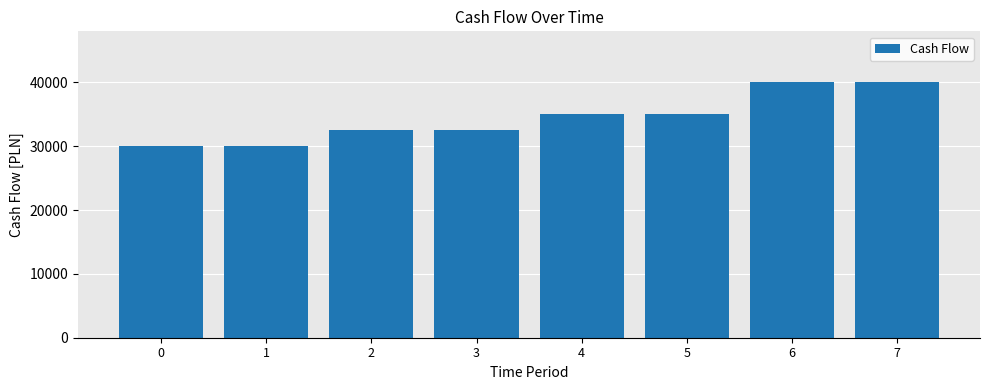

What is the maximum value shown in the chart?

40000